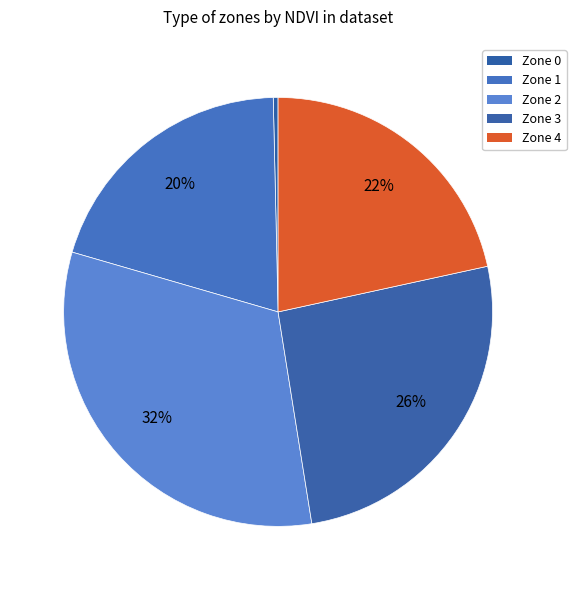

Do Zone 1 and Zone 4 together represent more than half of the pie?

No